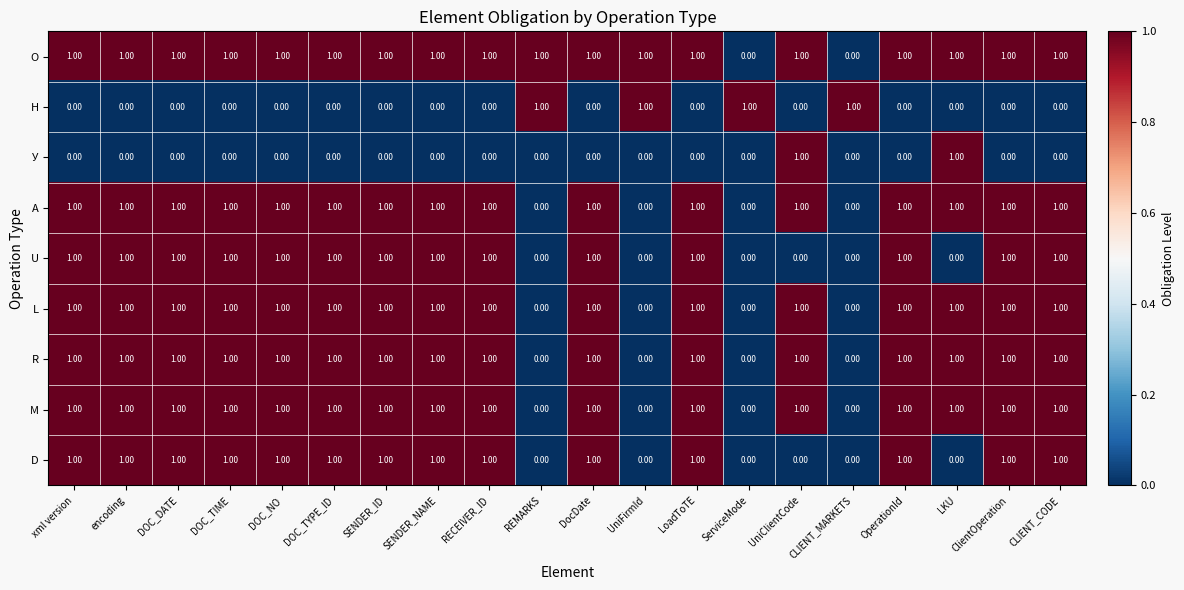

What is the sum of all О values?

18